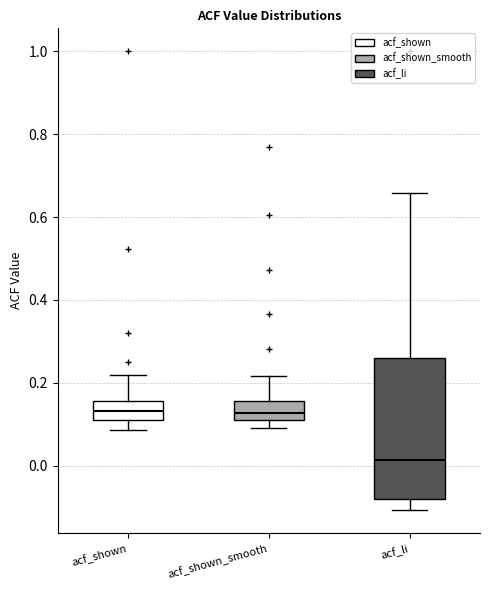

Reading left to right, transcribe this box plot: for each box, give where its median line is, the range the box spans, and where its two whiskers end, as read against the y-axis. The values are not printed on the chart, so give them approximately, as read against the axis.

acf_shown: median 0.14, box 0.12 to 0.16, whiskers 0.08 to 0.22
acf_shown_smooth: median 0.12 (inside the box), box 0.12 to 0.16, whiskers 0.10 to 0.22
acf_li: median 0.02, box -0.08 to 0.26, whiskers -0.10 to 0.66